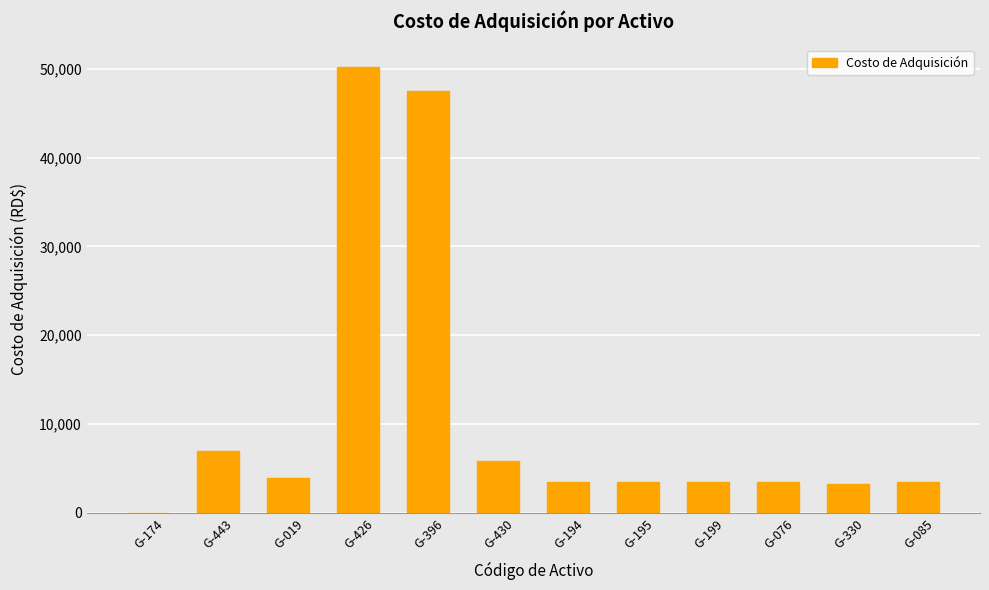

What is the change in value from G-430 to G-194?

-2356.4